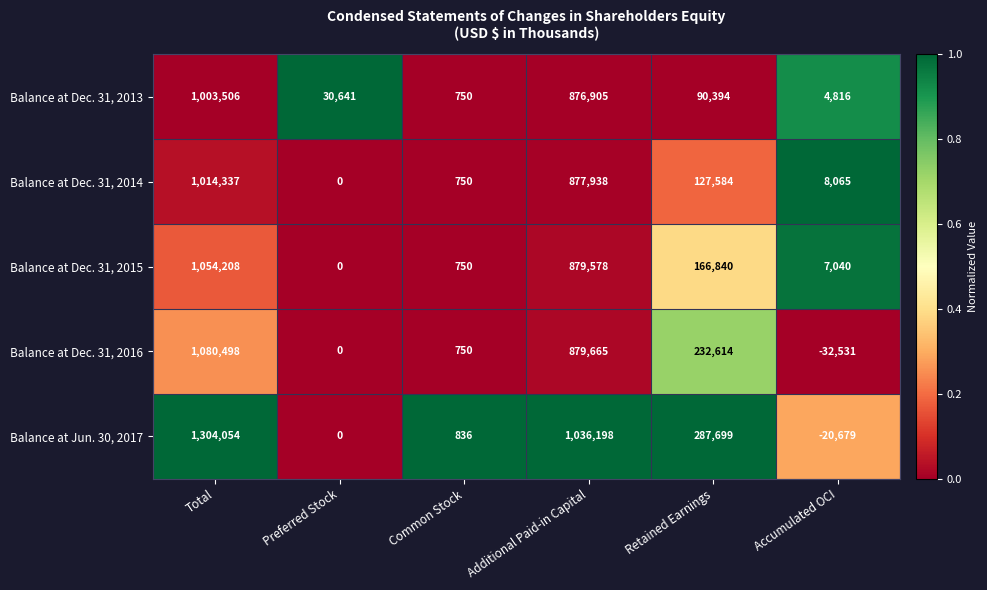

Reading left to right, transcribe all the data shown in this chart.

Balance at Dec. 31, 2013: 1003506	30641	750	876905	90394	4816
Balance at Dec. 31, 2014: 1014337	0	750	877938	127584	8065
Balance at Dec. 31, 2015: 1054208	0	750	879578	166840	7040
Balance at Dec. 31, 2016: 1080498	0	750	879665	232614	-32531
Balance at Jun. 30, 2017: 1304054	0	836	1036198	287699	-20679